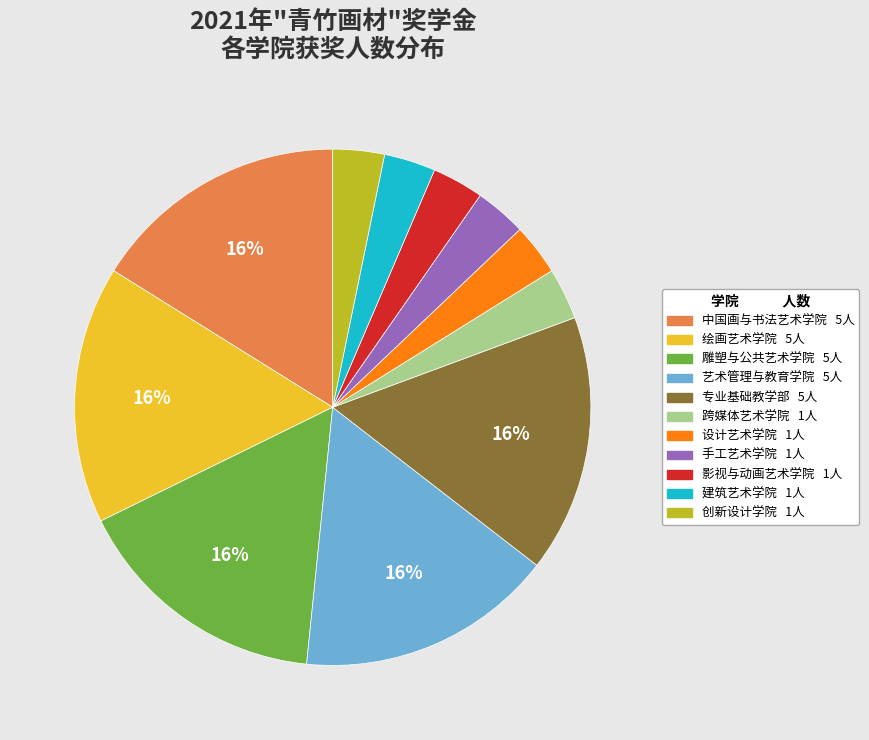

What percentage is the 艺术管理与教育学院 slice, to the nearest percent?

16%